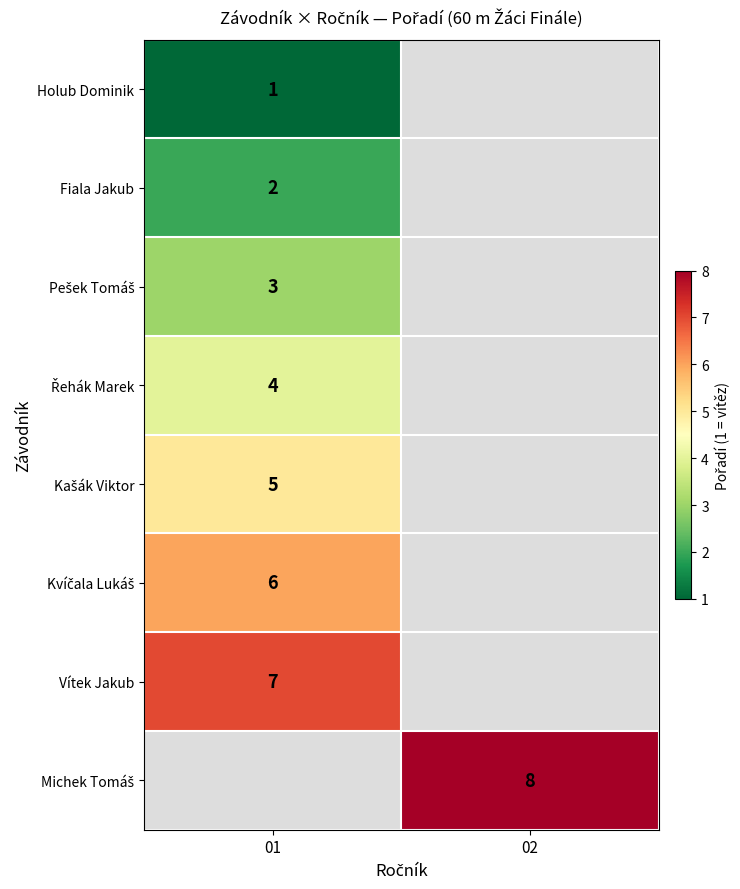

Is it true that Vítek Jakub equals 2 at 01?

False